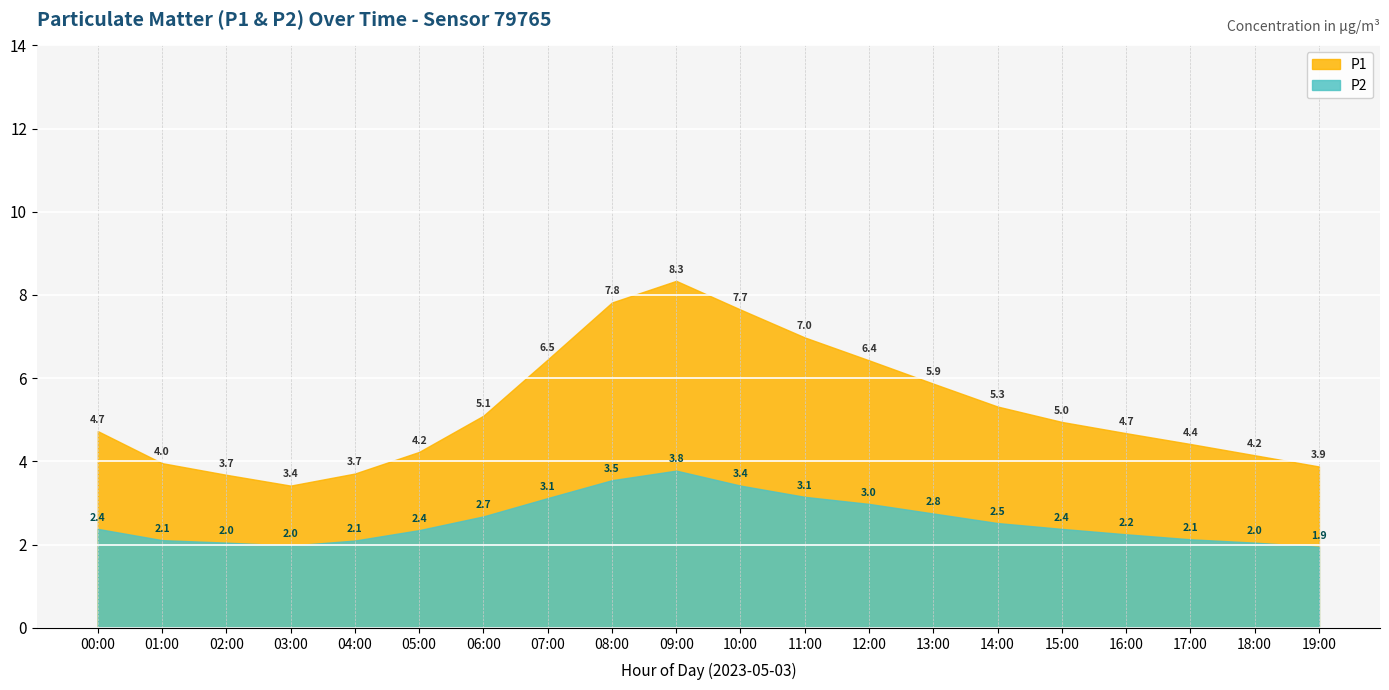

Which category has the highest value in the P2 series?

09:00